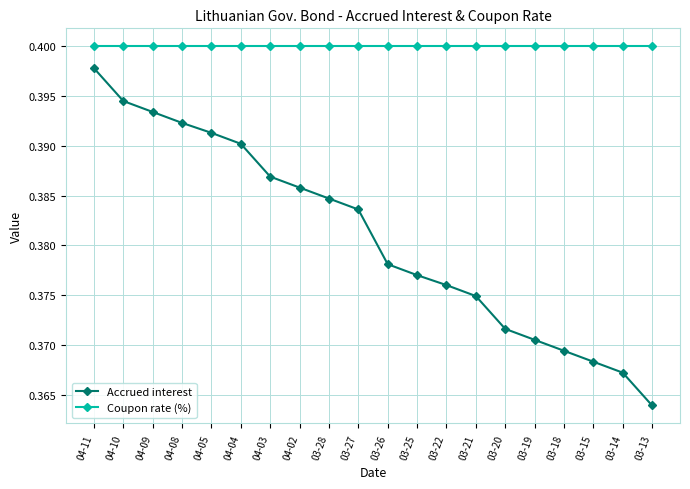

Does the chart have visible grid lines?

Yes